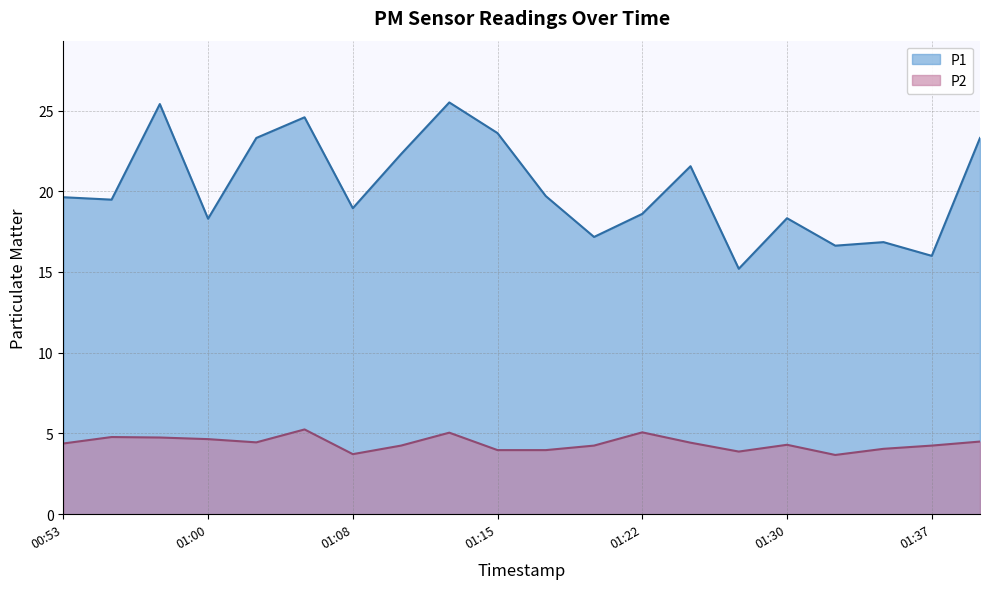

Which series has the largest total across all categories?

P1